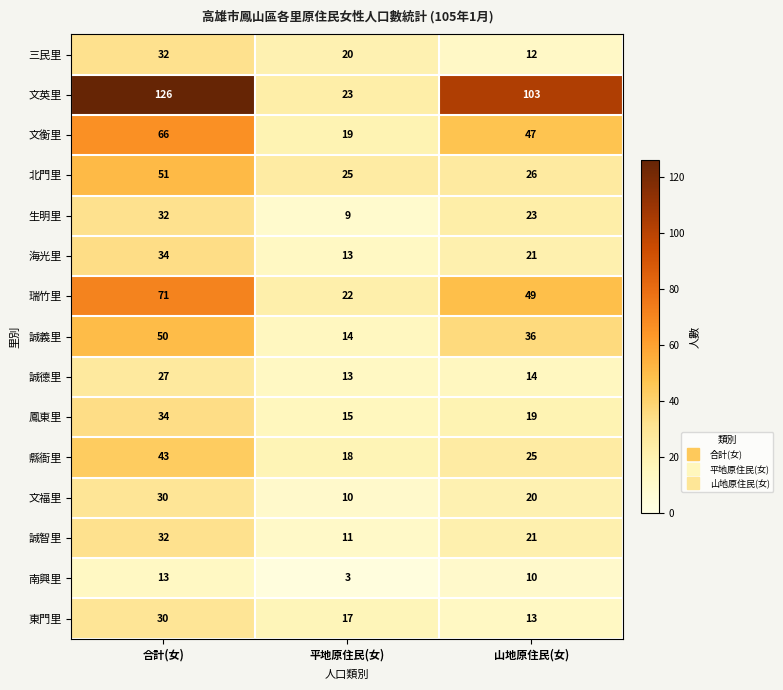

At which category is the sum across all series the highest?

合計(女)